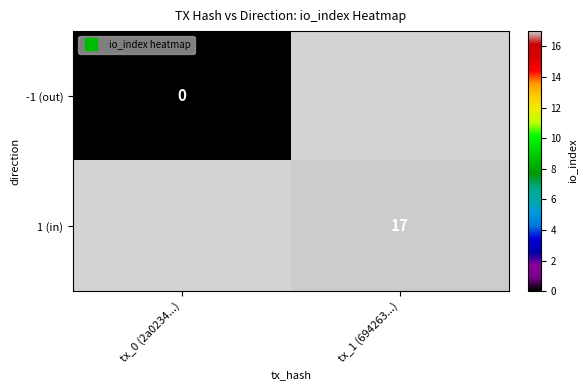

At how many categories does at least one series exceed 15?

1